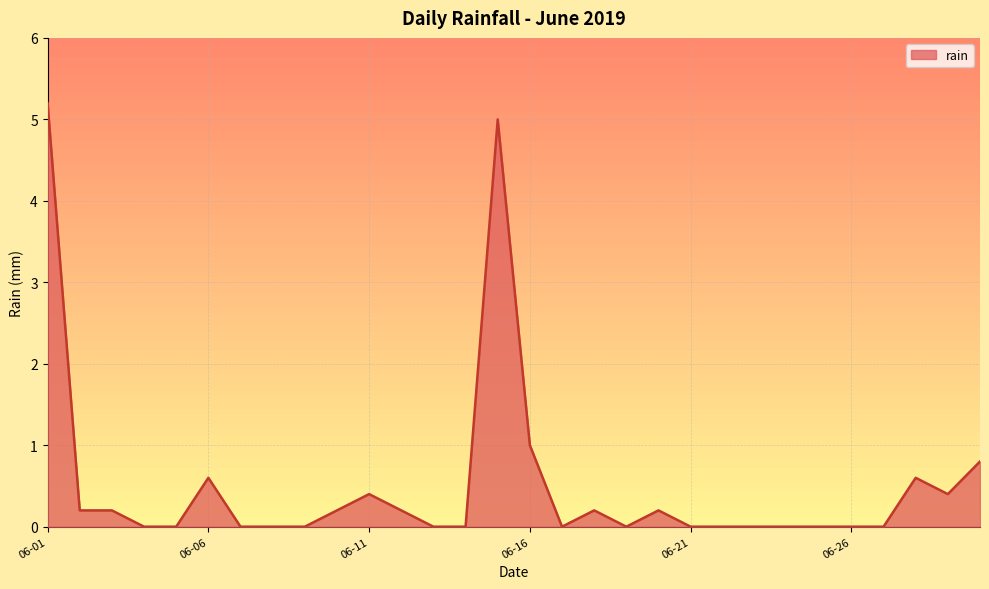

What is the greatest value displayed?

5.2